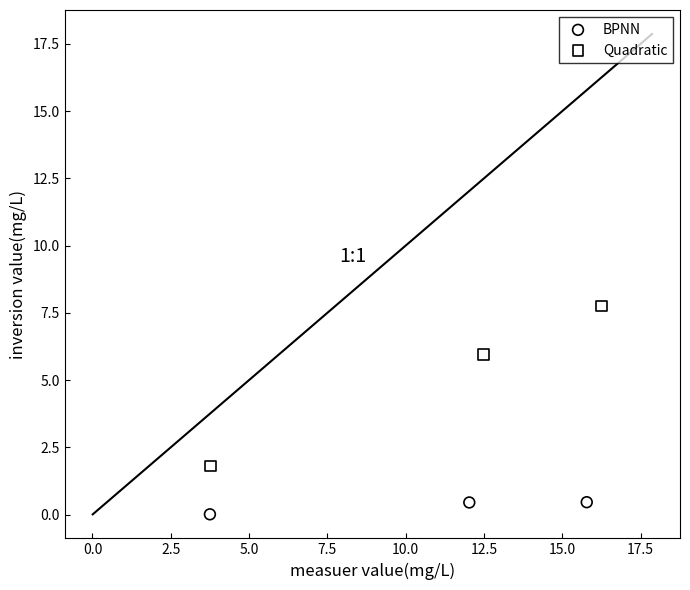

Which series contains the highest Y value?

Quadratic